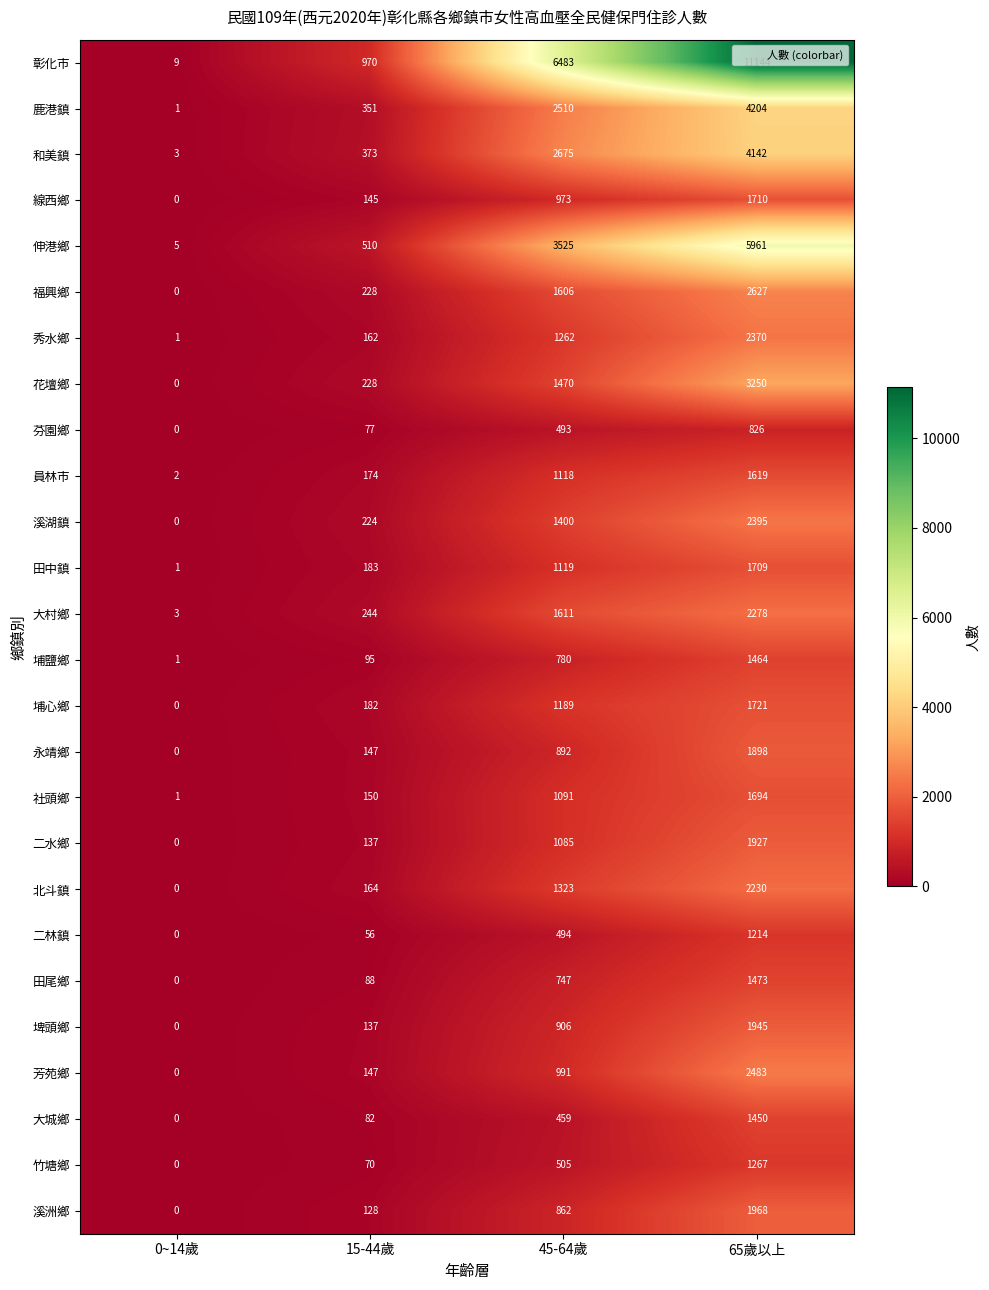

At which category is the sum across all series the highest?

65歲以上